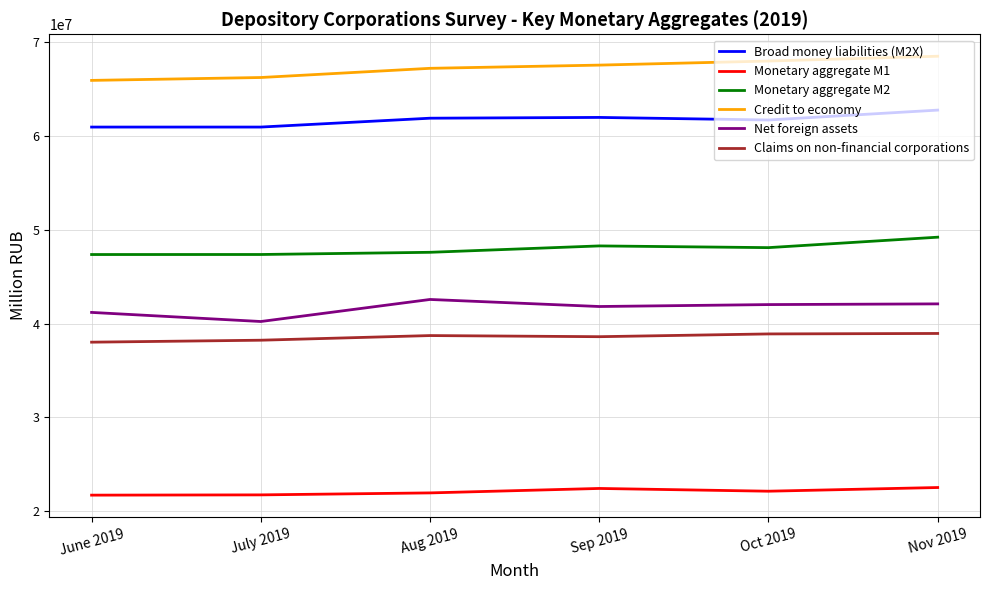

Rank the series at Oct 2019 from highest to lowest value.

Credit to economy, Broad money liabilities (M2X), Monetary aggregate M2, Net foreign assets, Claims on non-financial corporations, Monetary aggregate M1